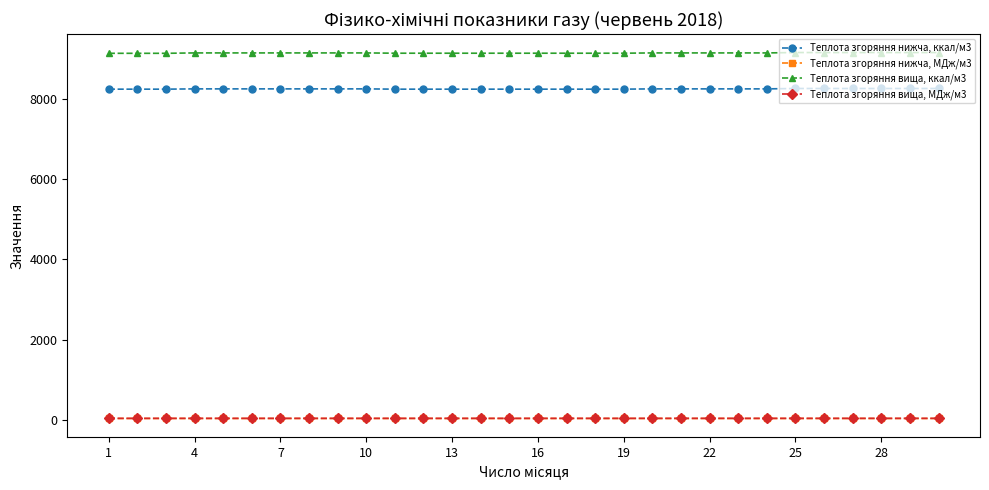

Which series has the largest total across all categories?

Теплота згоряння вища, ккал/м3